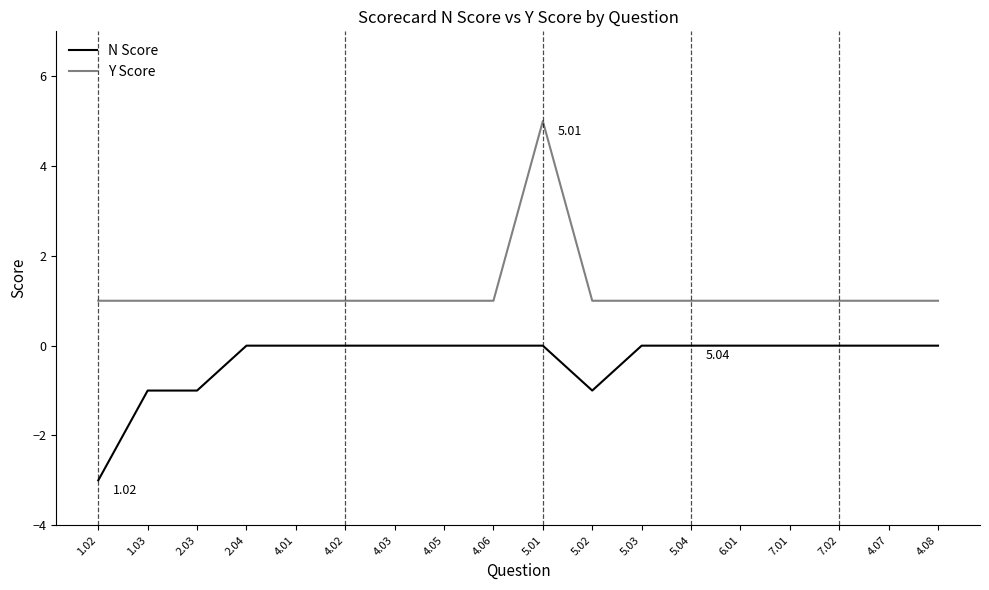

What are all the series names shown in the legend?

N Score, Y Score